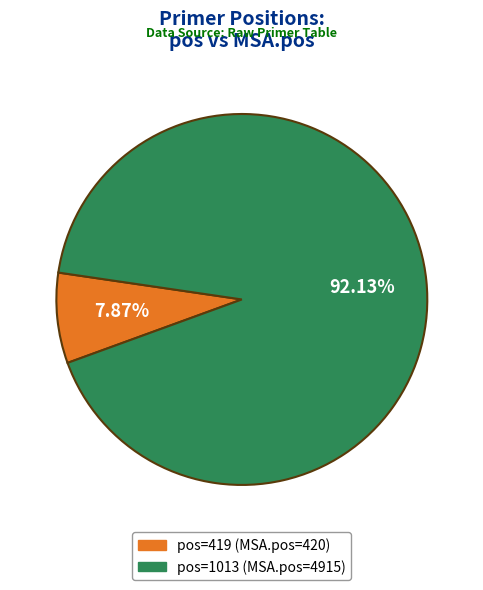

Is the sum of pos=1013 (MSA.pos=4915) and pos=419 (MSA.pos=420) greater than half?

Yes